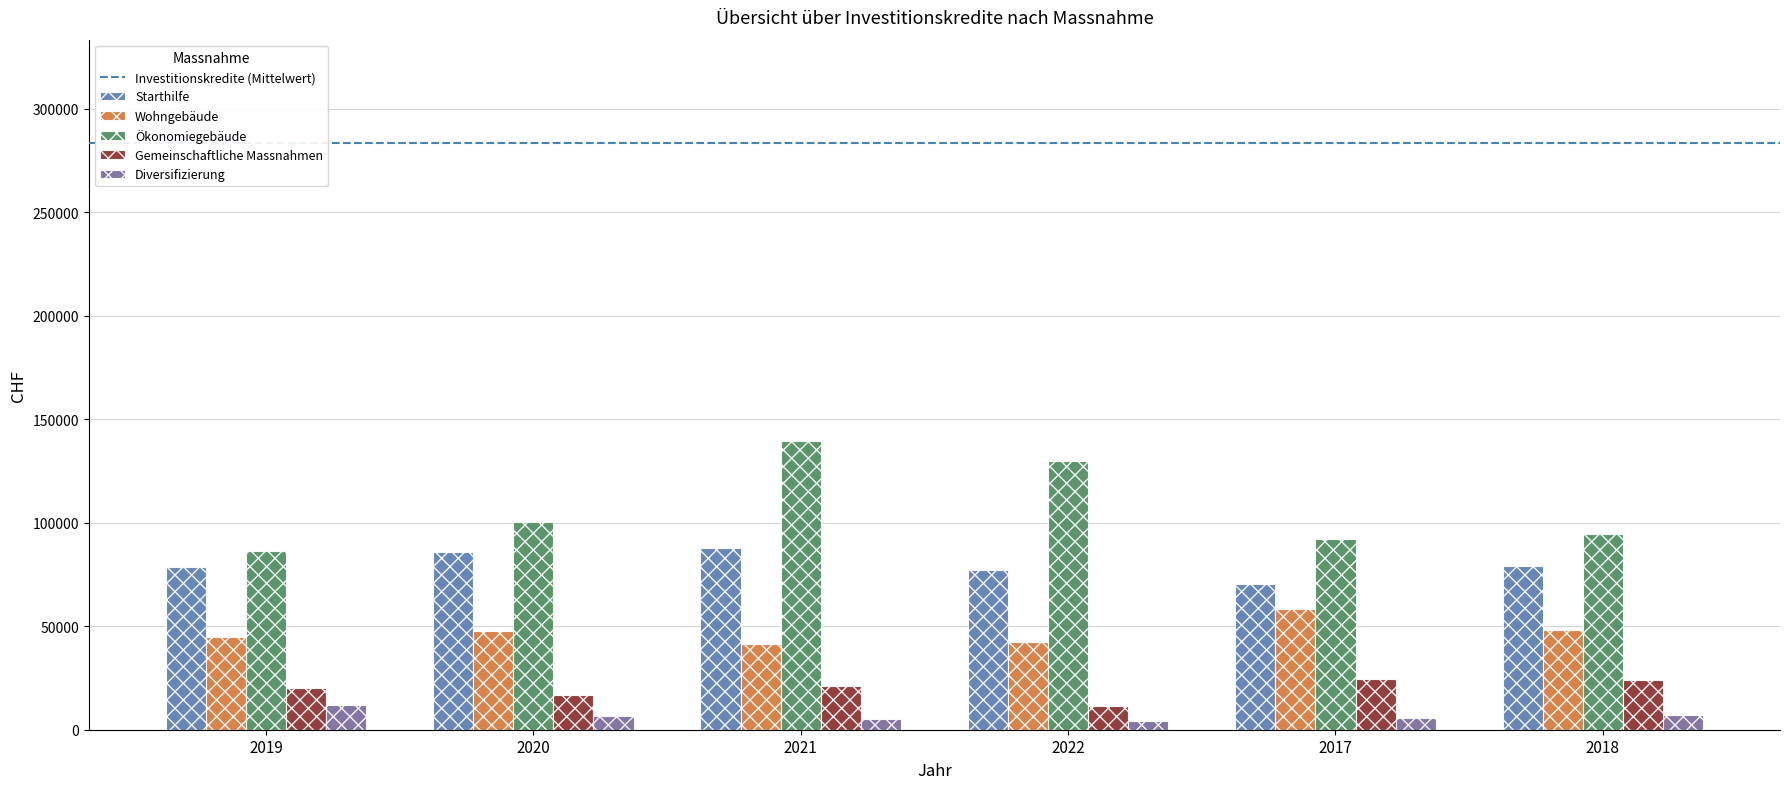

Is the value of Wohngebäude at 2021 greater than the value of Diversifizierung at 2022?

Yes